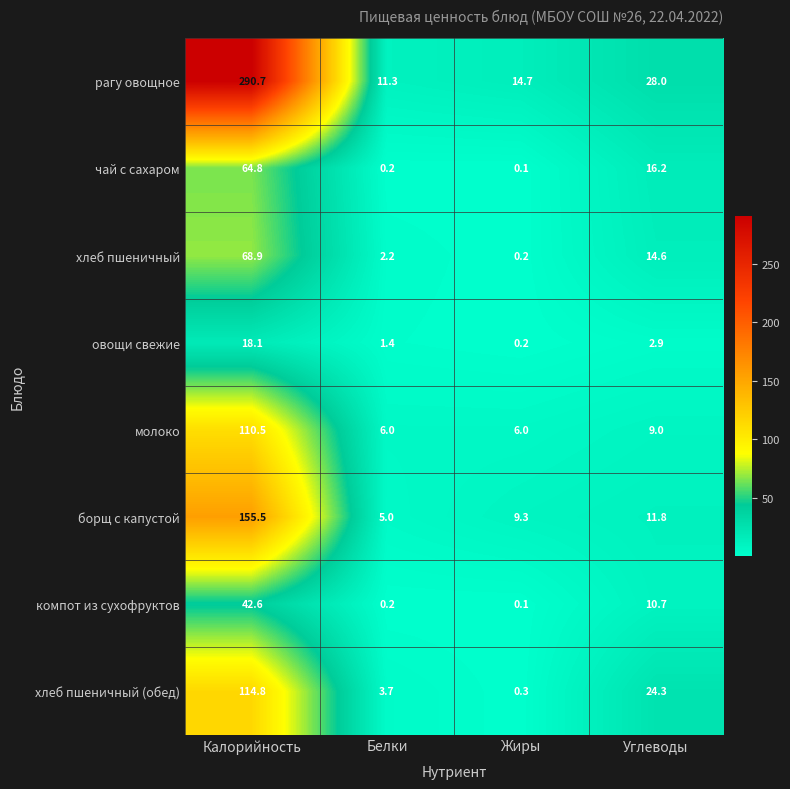

What is the sum of all борщ с капустой values?

181.6